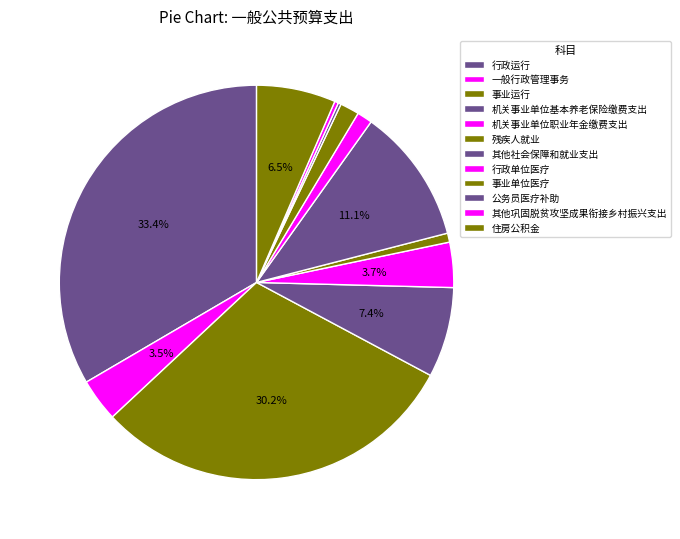

What is the largest slice in the pie chart?

行政运行